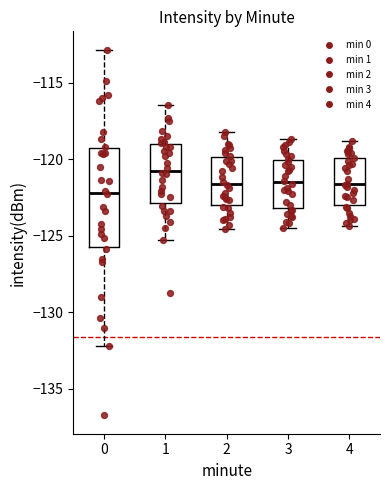

Which box is the tallest, from its lower edge to its upper edge?

0